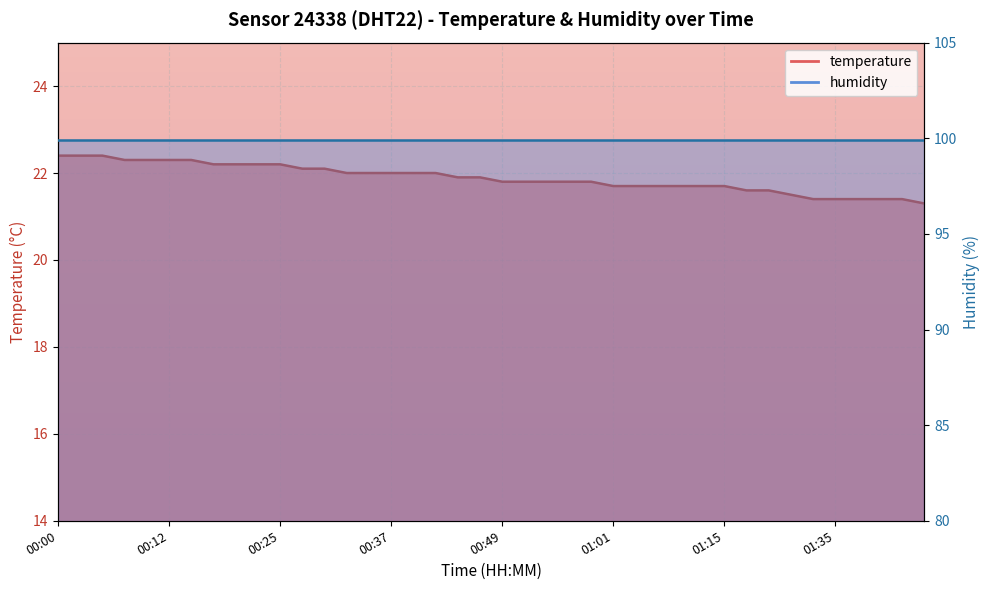

Reading right to left, list all the values displayed in this chart.

01:45=21.3	01:42=21.4	01:40=21.4	01:38=21.4	01:35=21.4	01:33=21.4	01:25=21.5	01:22=21.6	01:20=21.6	01:15=21.7	01:12=21.7	01:09=21.7	01:07=21.7	01:04=21.7	01:01=21.7	00:59=21.8	00:57=21.8	00:54=21.8	00:52=21.8	00:49=21.8	00:47=21.9	00:44=21.9	00:42=22.0	00:39=22.0	00:37=22.0	00:34=22.0	00:32=22.0	00:30=22.1	00:27=22.1	00:25=22.2	00:22=22.2	00:20=22.2	00:17=22.2	00:15=22.3	00:12=22.3	00:10=22.3	00:08=22.3	00:05=22.4	00:03=22.4	00:00=22.4